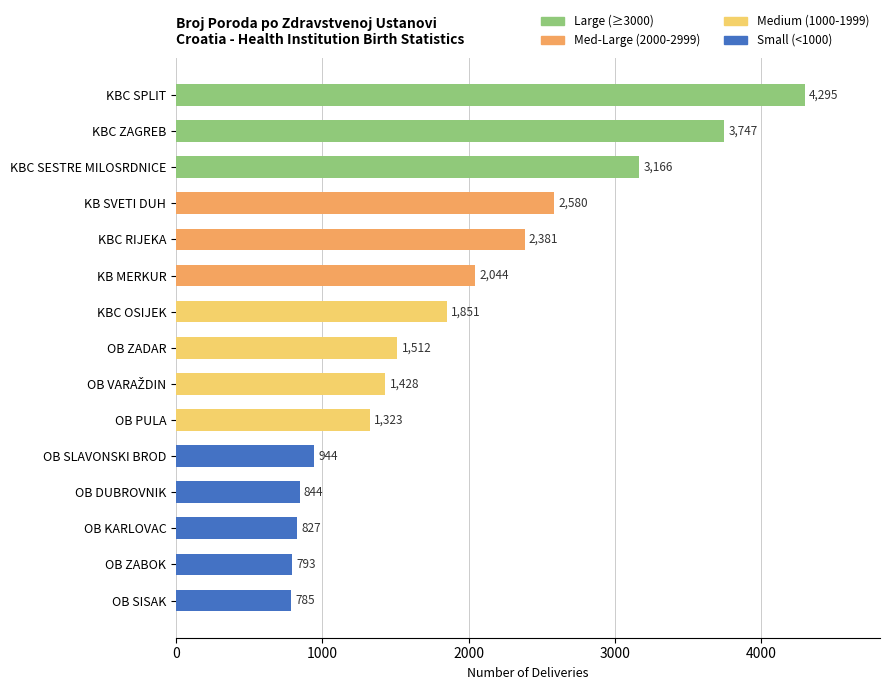

Which has a higher value, OB ZADAR or KBC OSIJEK?

KBC OSIJEK